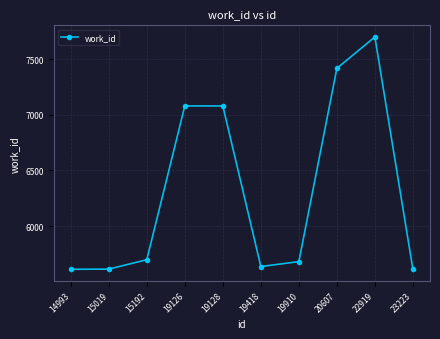

True or false: the data shows 10526 at 19128.

False